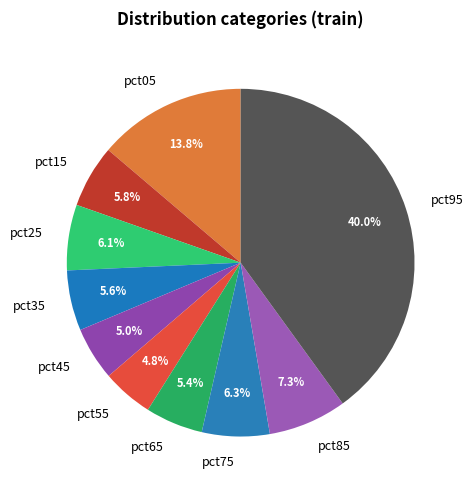

How much of the chart is everything except pct95?

60.0%